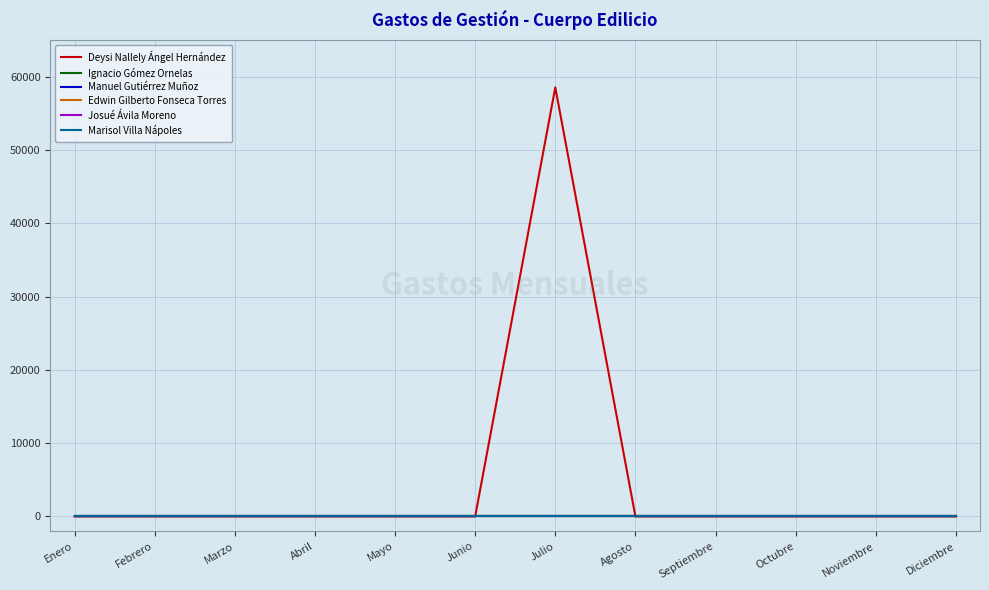

Does the chart display data point markers on the line(s)?

No